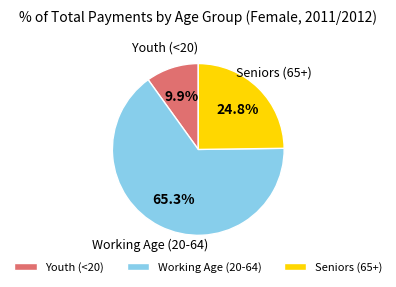

Combined, what portion of the pie is Seniors (65+) and Working Age (20-64)?

90.1%